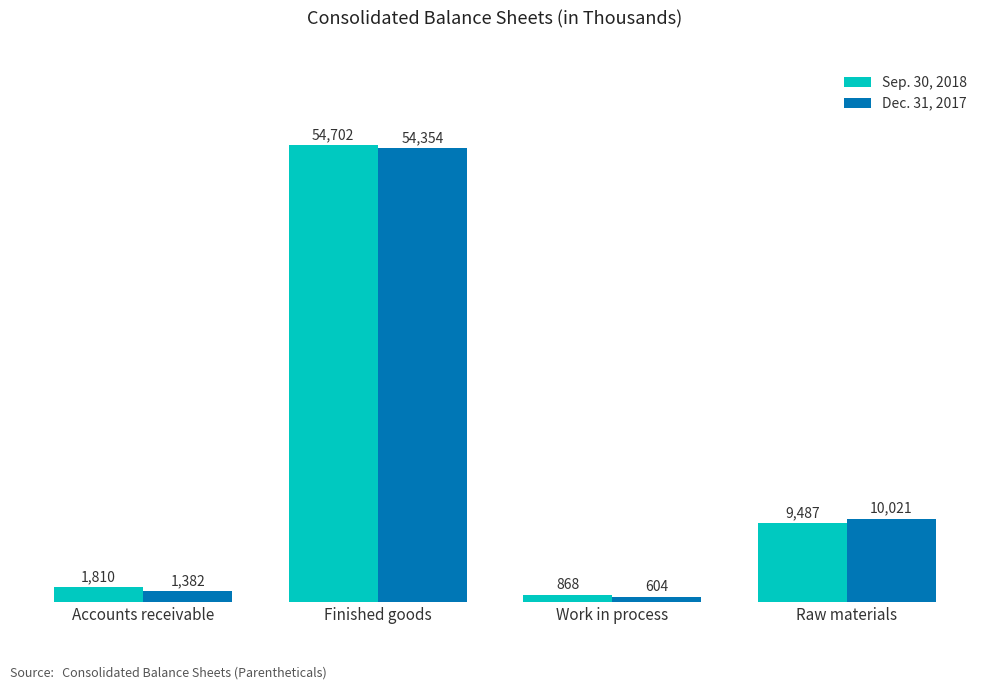

What is the greatest value displayed?

54702